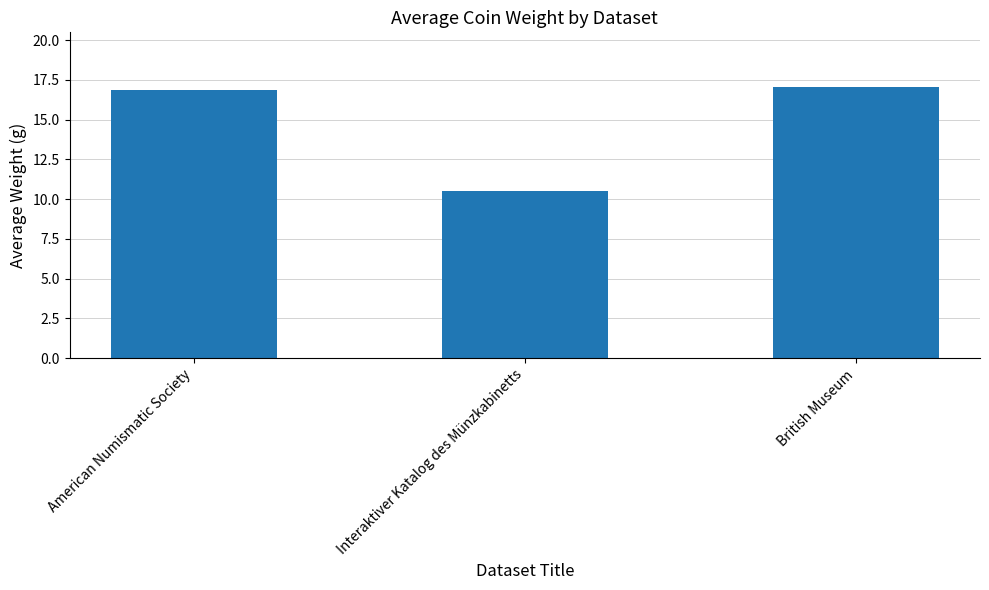

The value at Interaktiver Katalog des Münzkabinetts is 6.8. True or false?

False